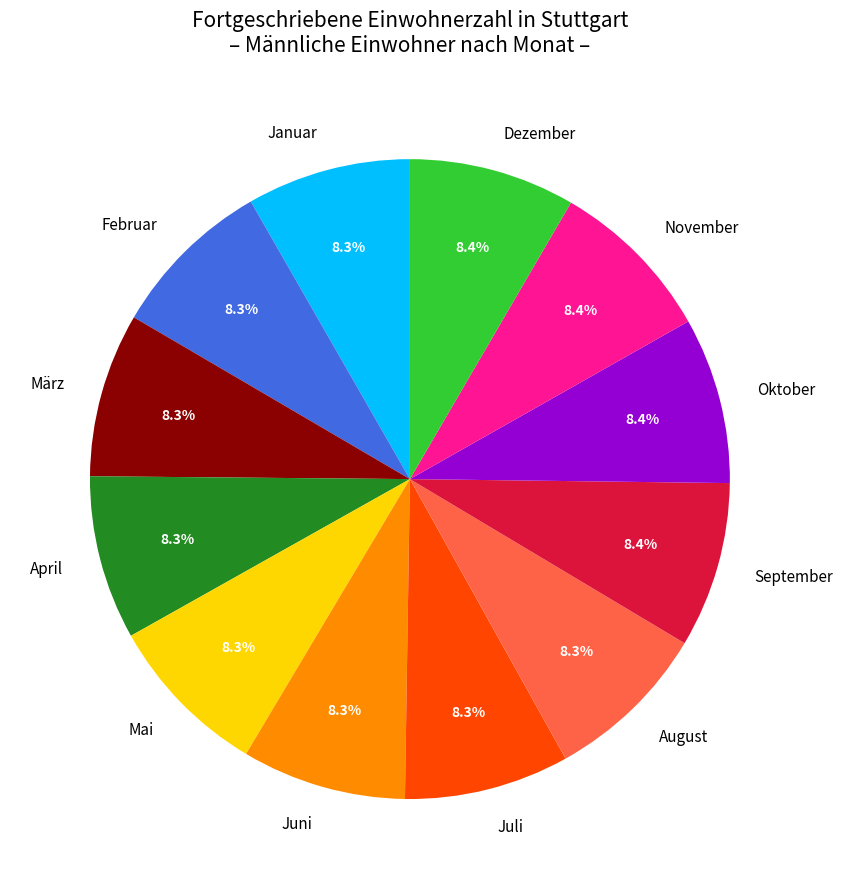

To the nearest percent, what portion does Juli represent?

8%